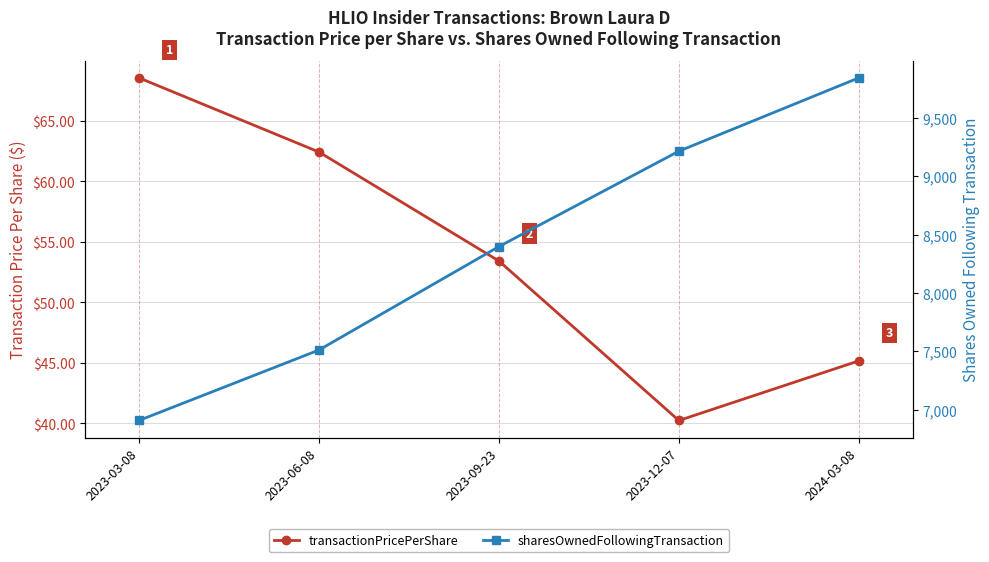

How many interior local valleys does the transactionPricePerShare series have?

1